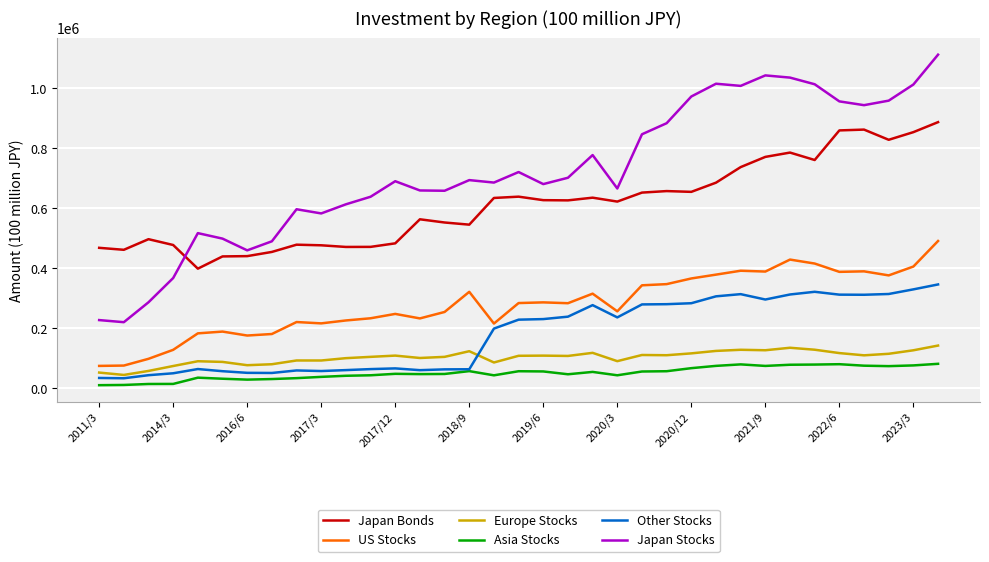

Which series has the largest range (max minus min)?

Japan Stocks